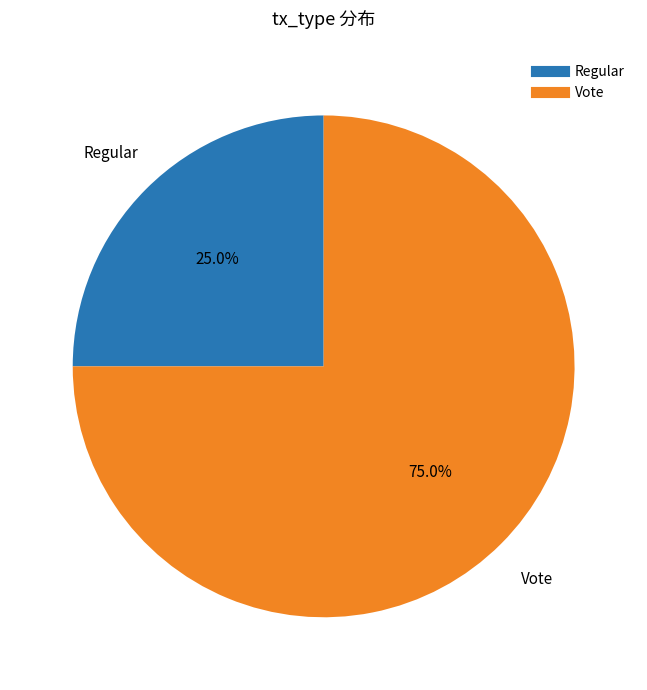

Rank the categories by value from lowest to highest.

Regular, Vote